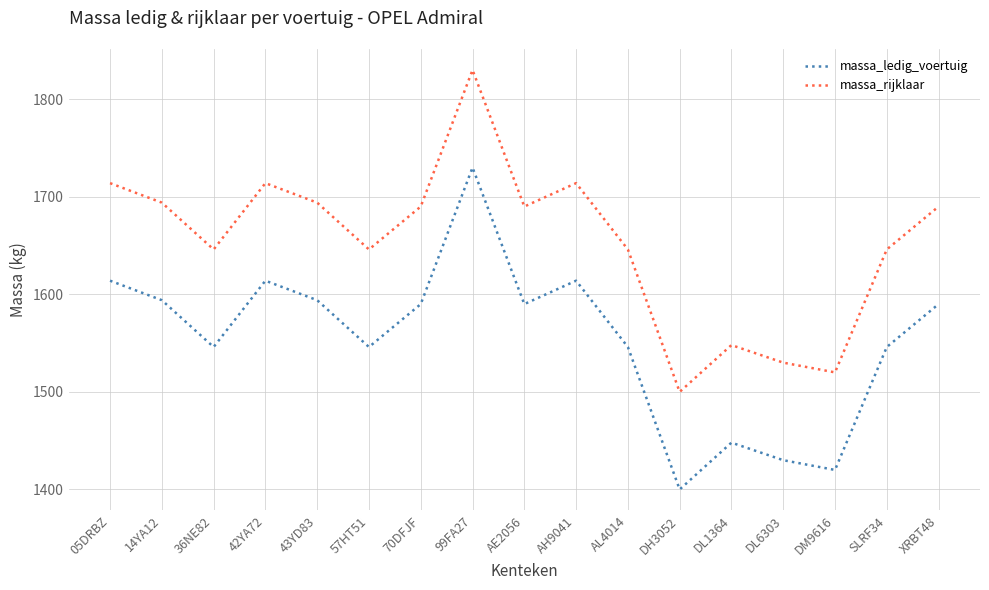

What is the sum of the massa_rijklaar values at DH3052 and AH9041?

3214